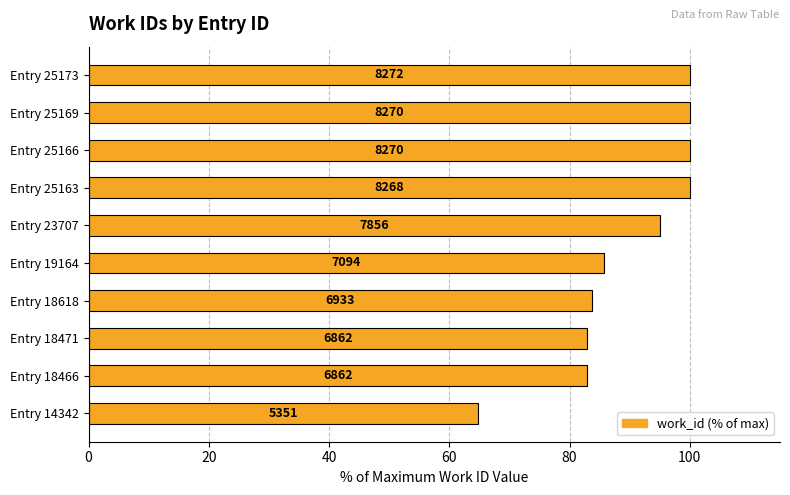

How many bars are there in total?

10